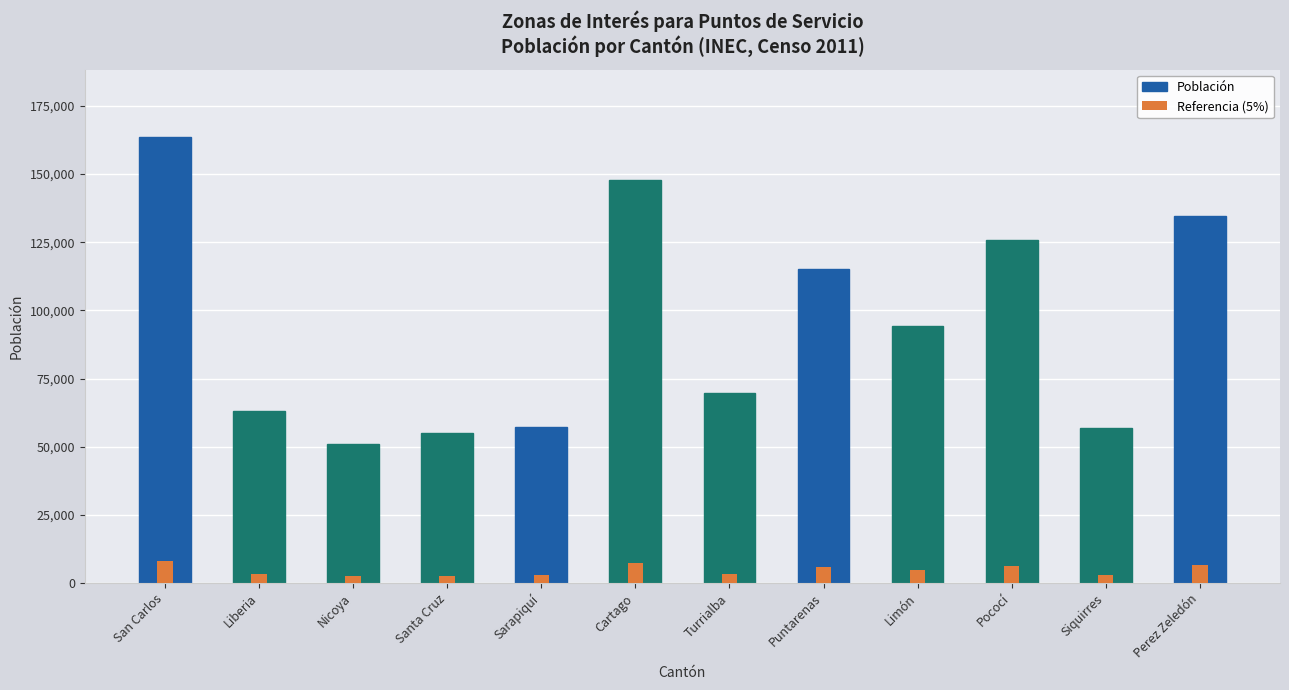

What is the value of the Referencia (5%) bar at the 8th from the left?

5751.0